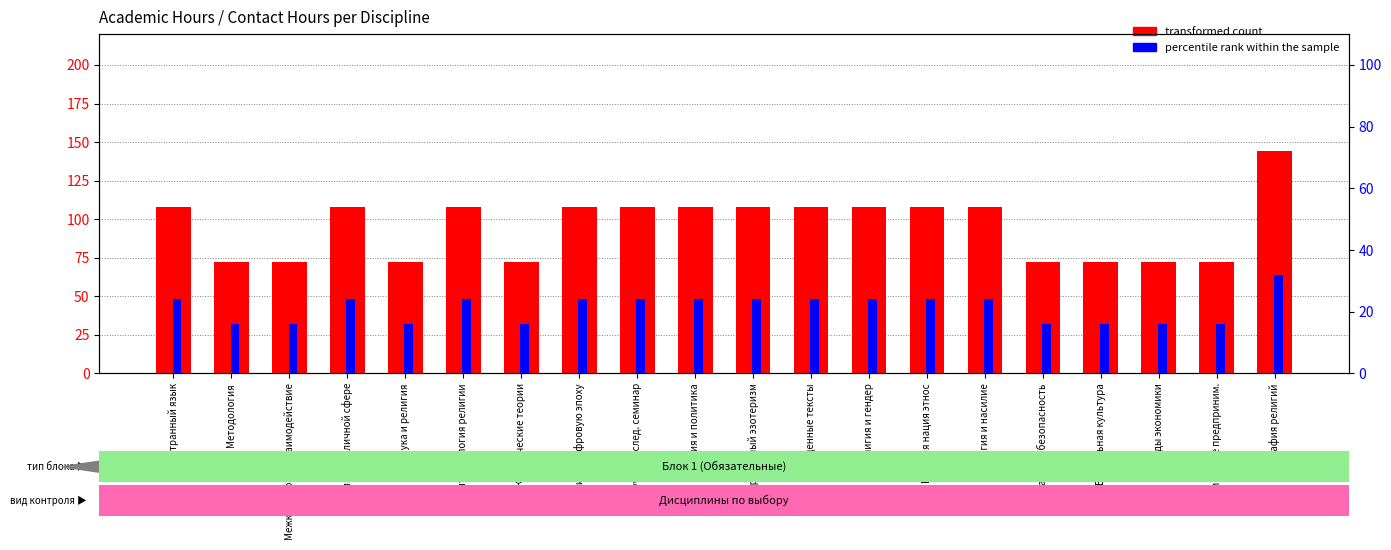

Reading right to left, transcribe all the data shown in this chart.

transformed count: География религий=144	Социальное предприним.=72	Тренды экономики=72	Визуальная культура=72	Правовая безопасность=72	Религия и насилие=108	Религия нация этнос=108	Религия и гендер=108	Священные тексты=108	Современный эзотеризм=108	Религия и политика=108	Научно-исслед. семинар=108	Религия в цифровую эпоху=108	Классические теории=72	Антропология религии=108	Наука и религия=72	Религия в публичной сфере=108	Межкультурное взаимодействие=72	Методология=72	Иностранный язык=108
percentile rank within the sample: География религий=32	Социальное предприним.=16	Тренды экономики=16	Визуальная культура=16	Правовая безопасность=16	Религия и насилие=24	Религия нация этнос=24	Религия и гендер=24	Священные тексты=24	Современный эзотеризм=24	Религия и политика=24	Научно-исслед. семинар=24	Религия в цифровую эпоху=24	Классические теории=16	Антропология религии=24	Наука и религия=16	Религия в публичной сфере=24	Межкультурное взаимодействие=16	Методология=16	Иностранный язык=24